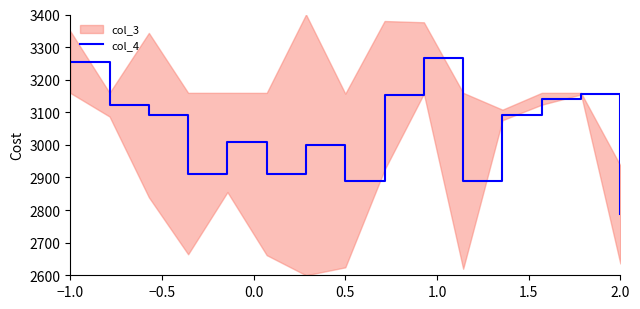

How many points are higher than both their immediate neighbors (excluding endpoints)?

4